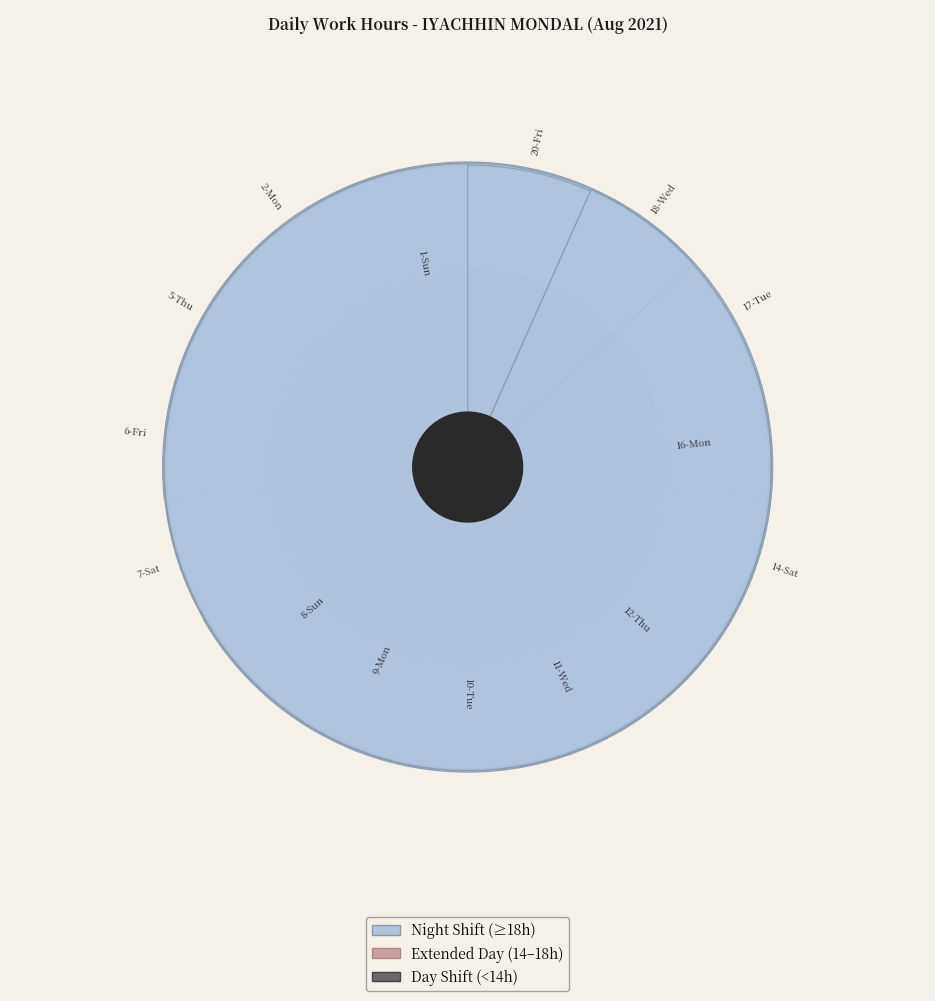

What is the change in value from 6-Fri to 10-Tue?

-9.3